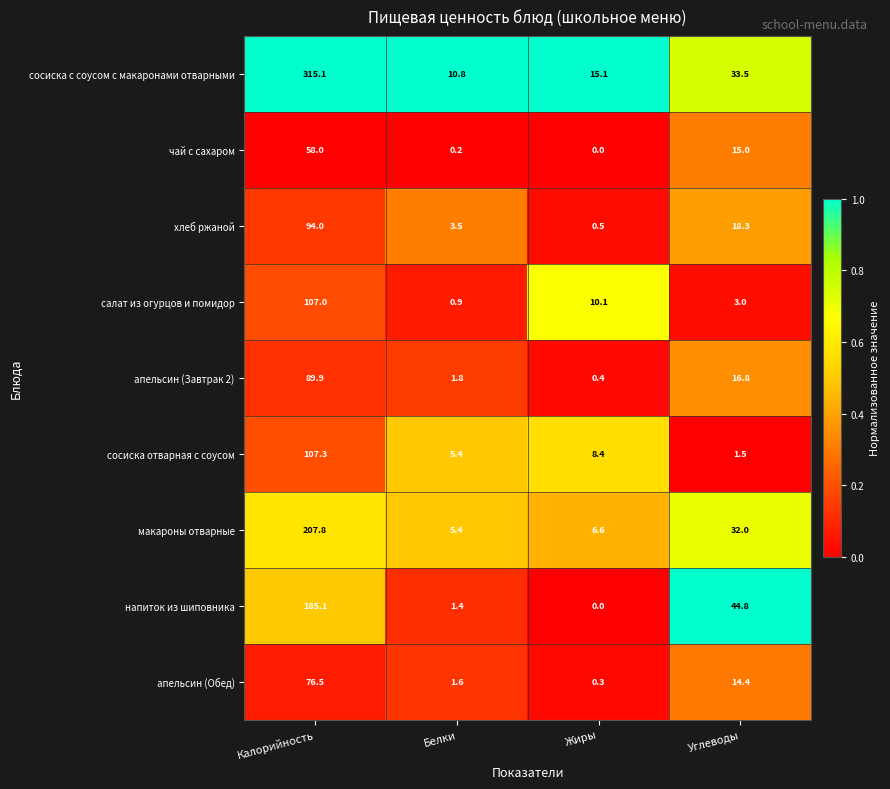

Rank the series at Углеводы from lowest to highest value.

сосиска отварная с соусом, салат из огурцов и помидор, апельсин (Обед), чай с сахаром, апельсин (Завтрак 2), хлеб ржаной, макароны отварные, сосиска с соусом с макаронами отварными, напиток из шиповника